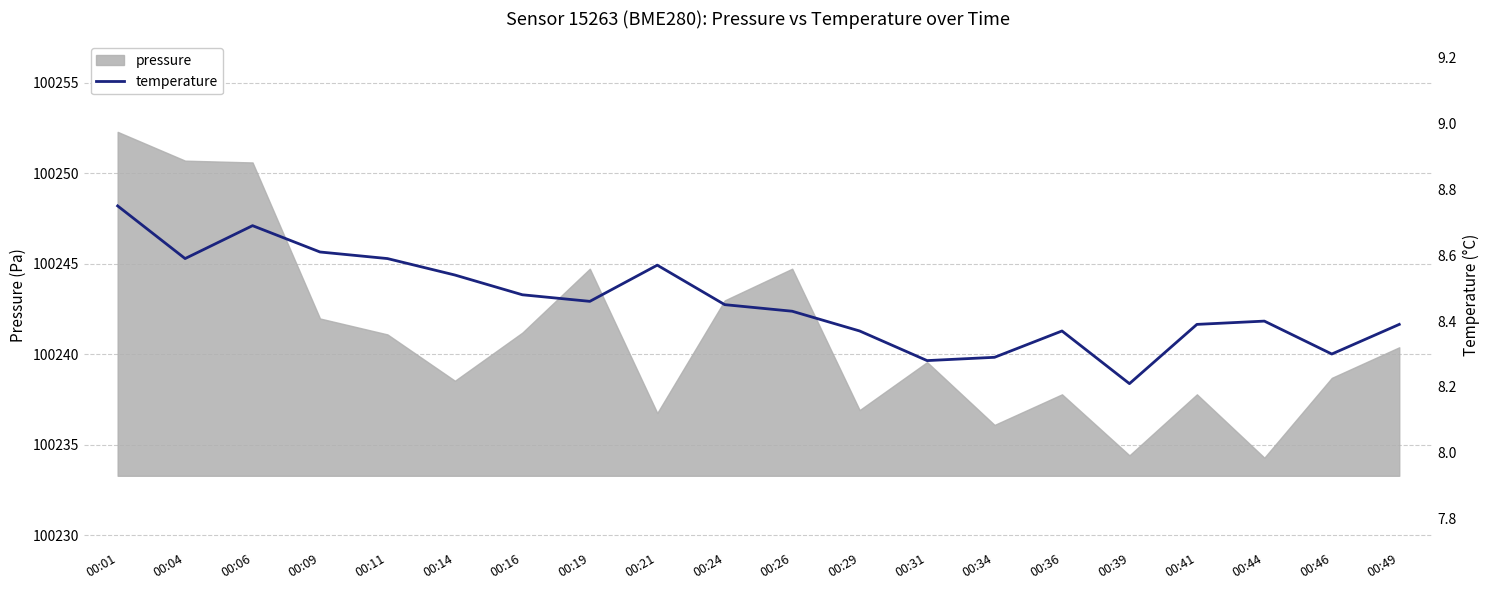

What is the minimum value shown in the chart?

8.2